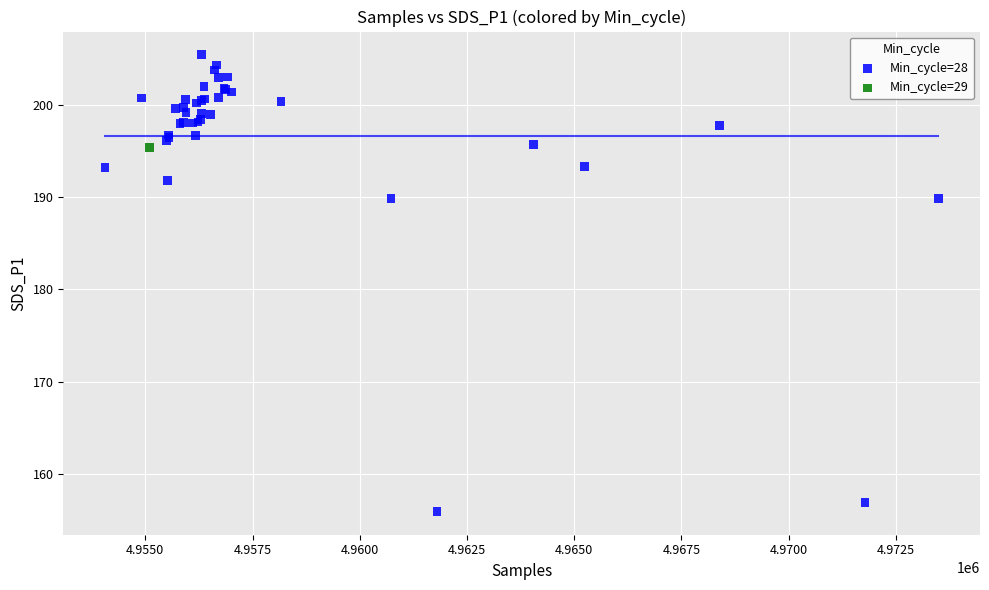

What are all the series names shown in the legend?

Min_cycle=28, Min_cycle=29